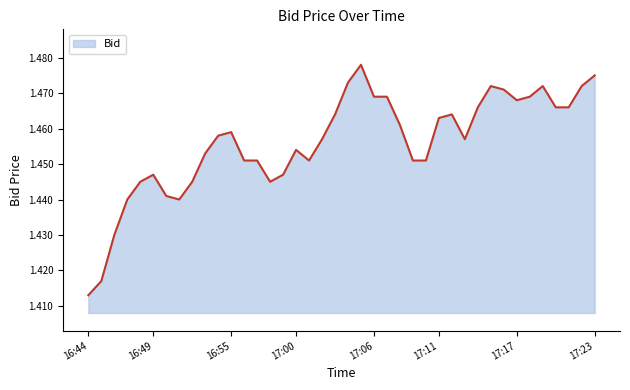

True or false: the data shows 2.2 at 16:49.

False